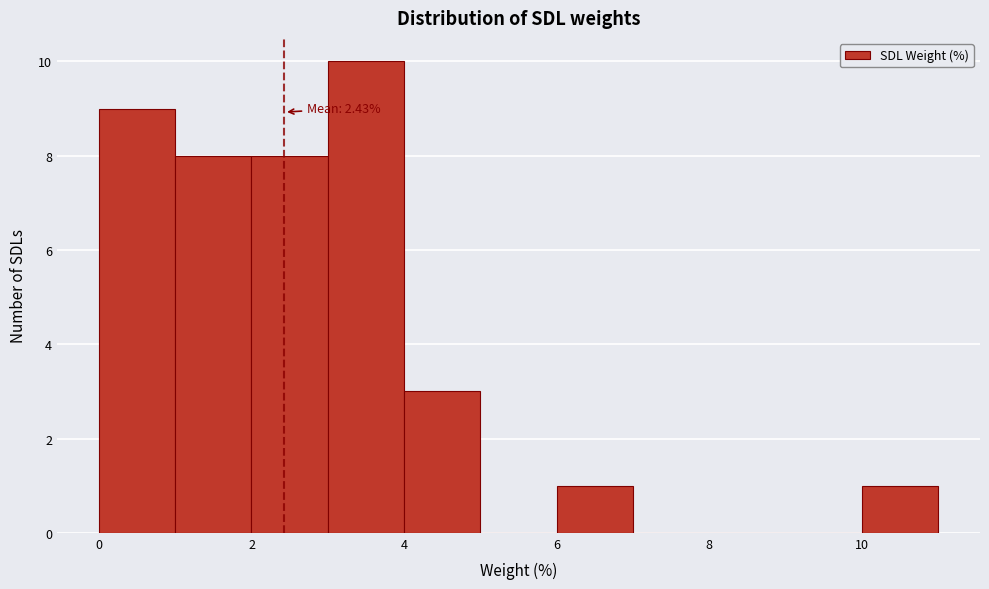

Over which range of the x-axis is the bar tallest?

3 to 4